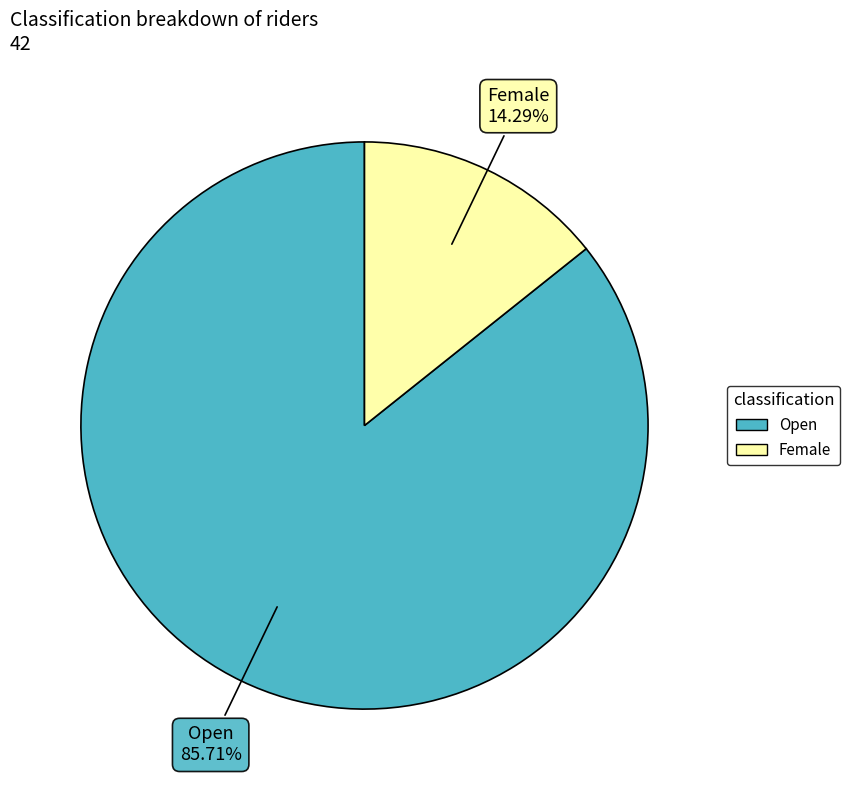

To the nearest percent, what is the difference between the Female and Open slice percentages?

71%